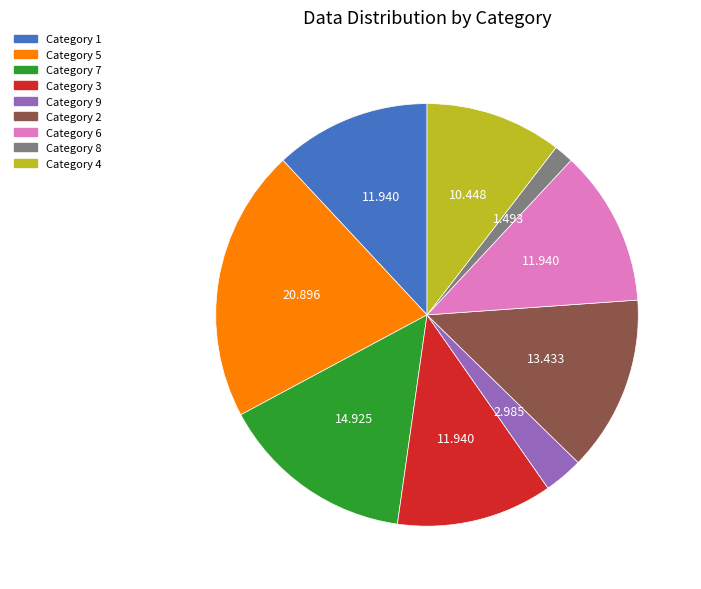

Is there any slice that represents more than half of the pie?

No